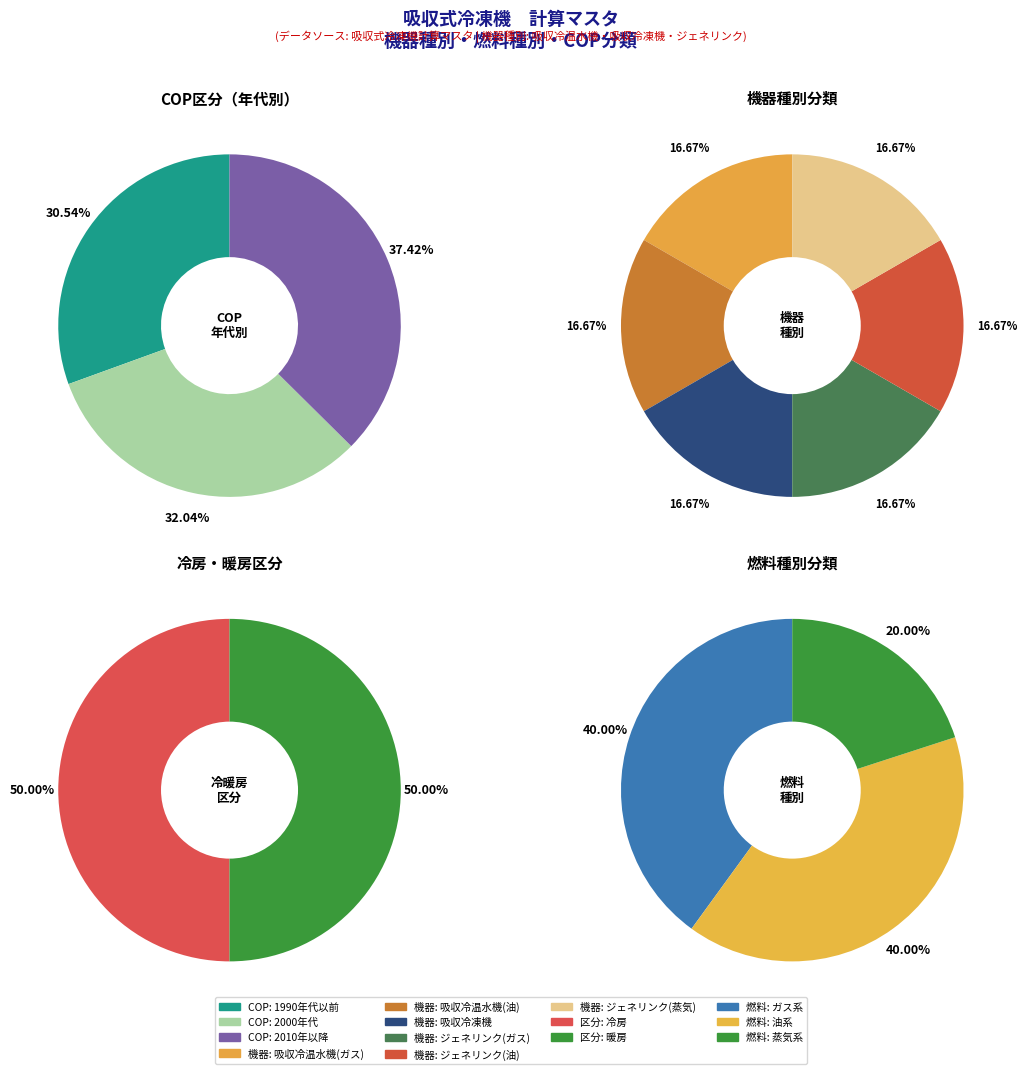

Which category has the smallest portion of the pie?

吸収冷温水機(ガス)